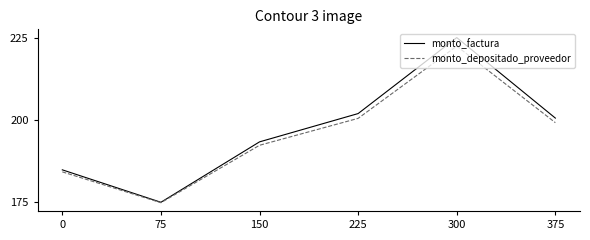

Does the chart have visible grid lines?

No